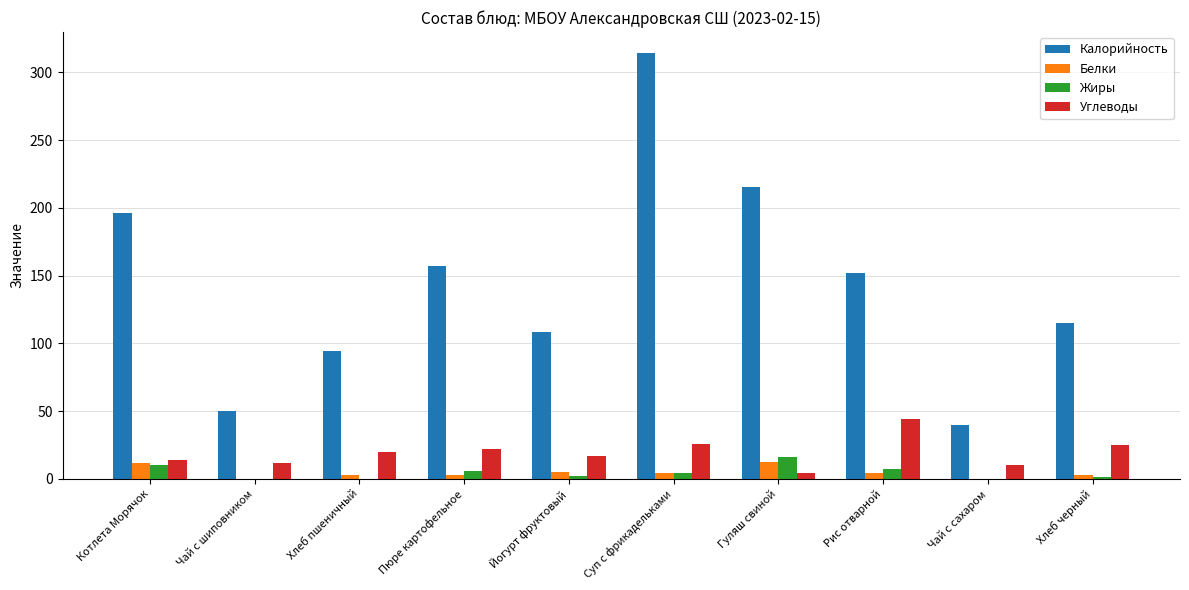

True or false: Калорийность has a value of 152.0 at Рис отварной.

True